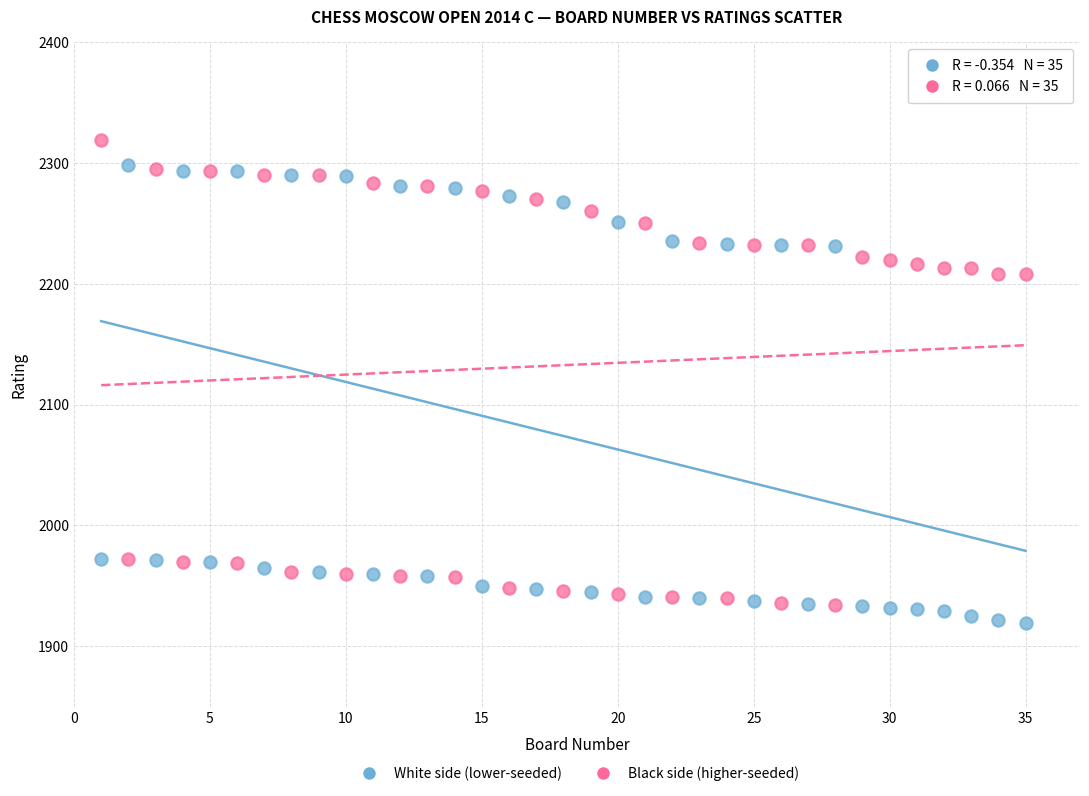

Across all data points, what is the range of Y values (max minus min)?

400